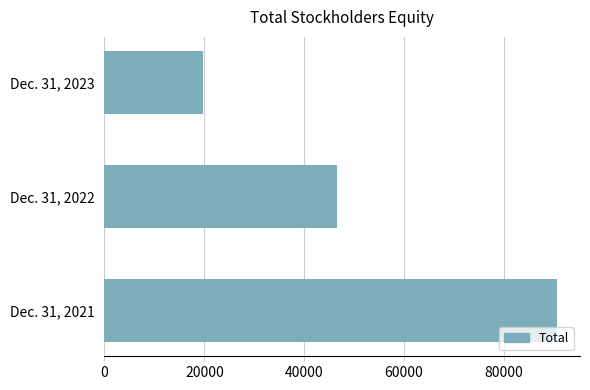

Where is the data nearest to the value 55188?

Dec. 31, 2022